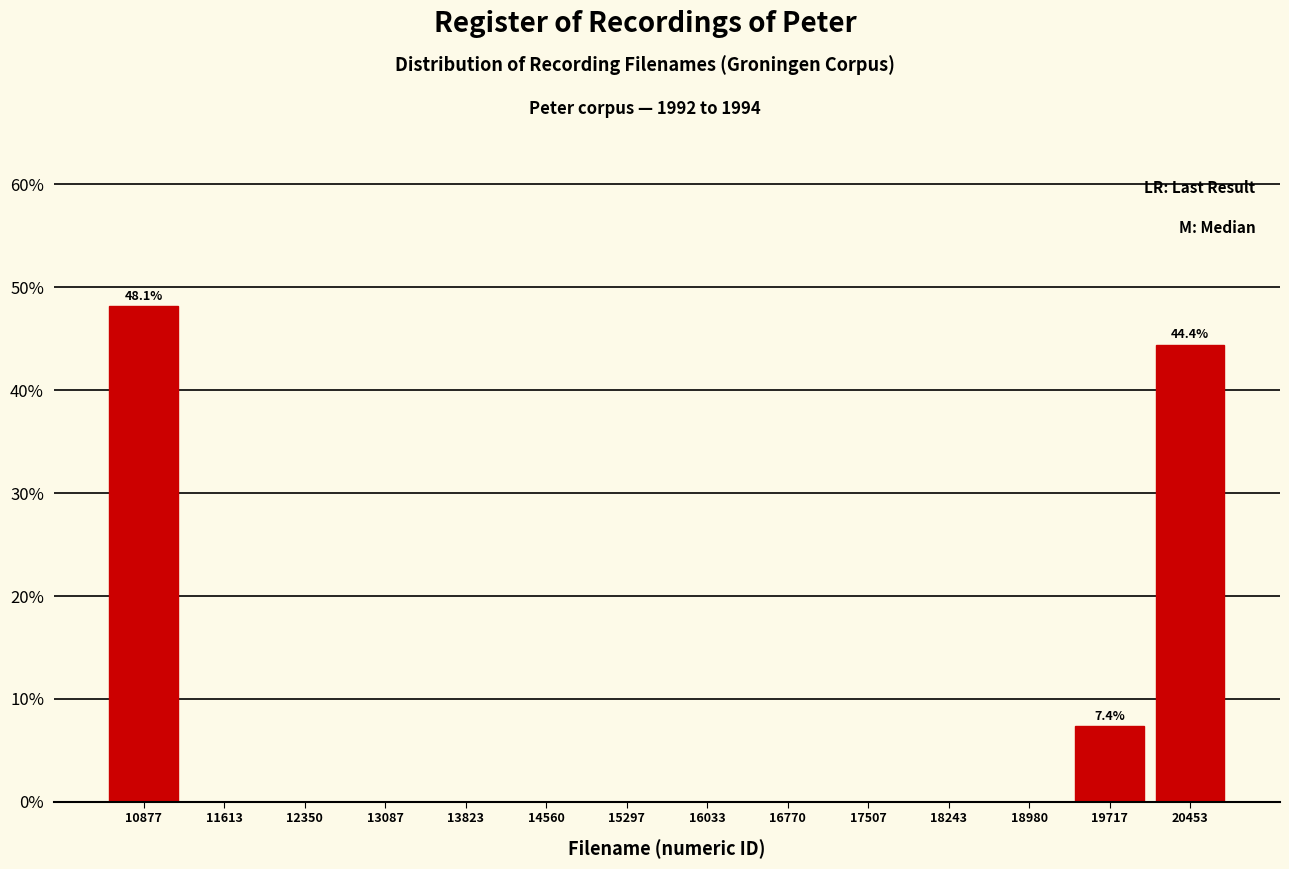

Which range on the x-axis has the tallest bar?

10500 to 11200